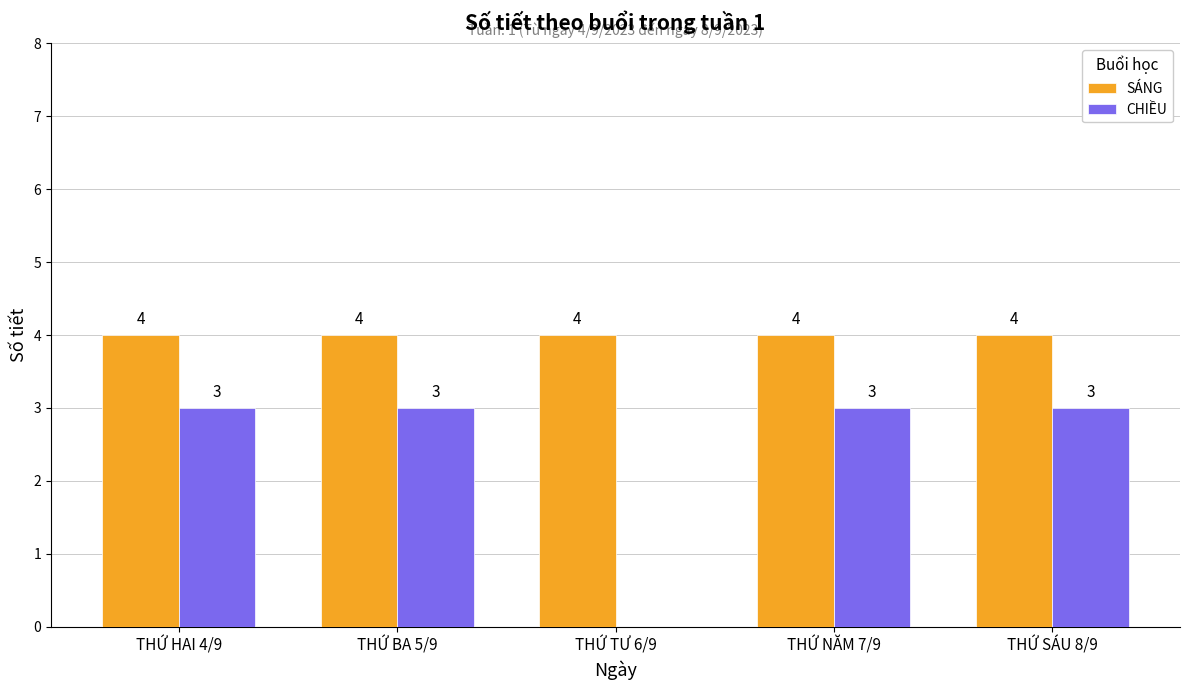

The value of SÁNG at THỨ BA 5/9 is 4. True or false?

True